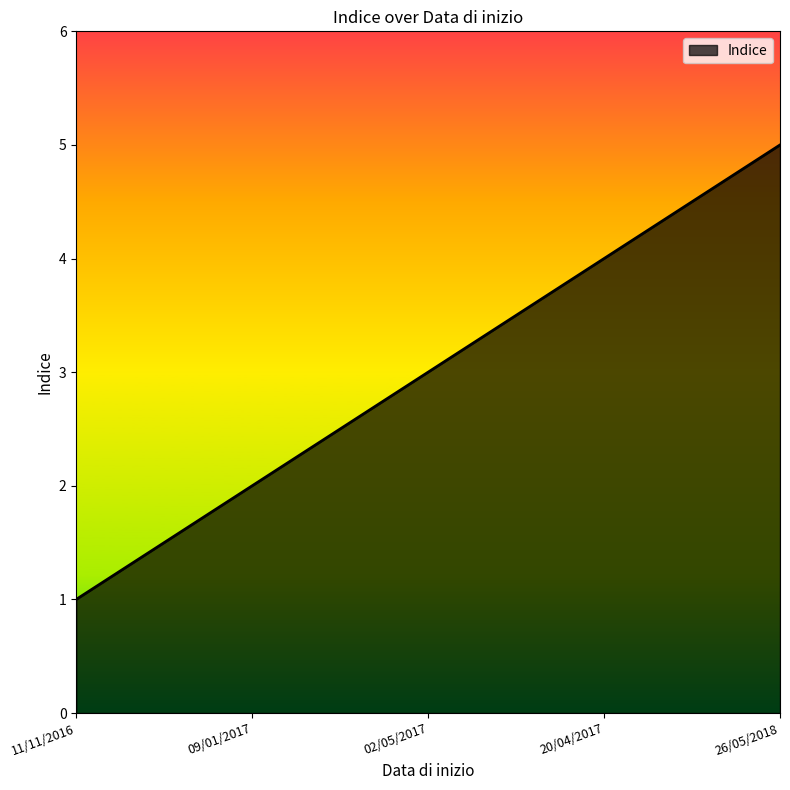

Where is the data nearest to the value 3?

02/05/2017